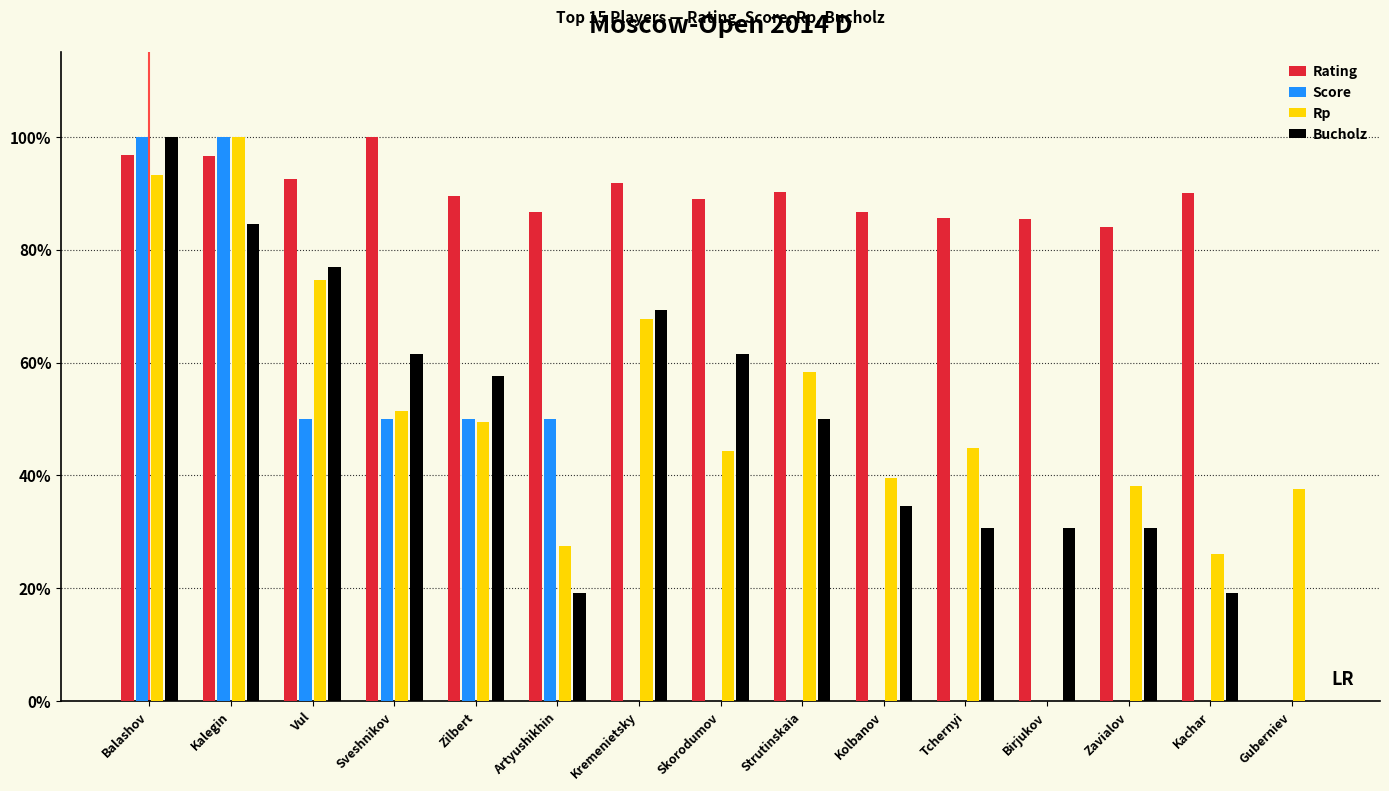

At which label is Bucholz closest to 0?

Guberniev